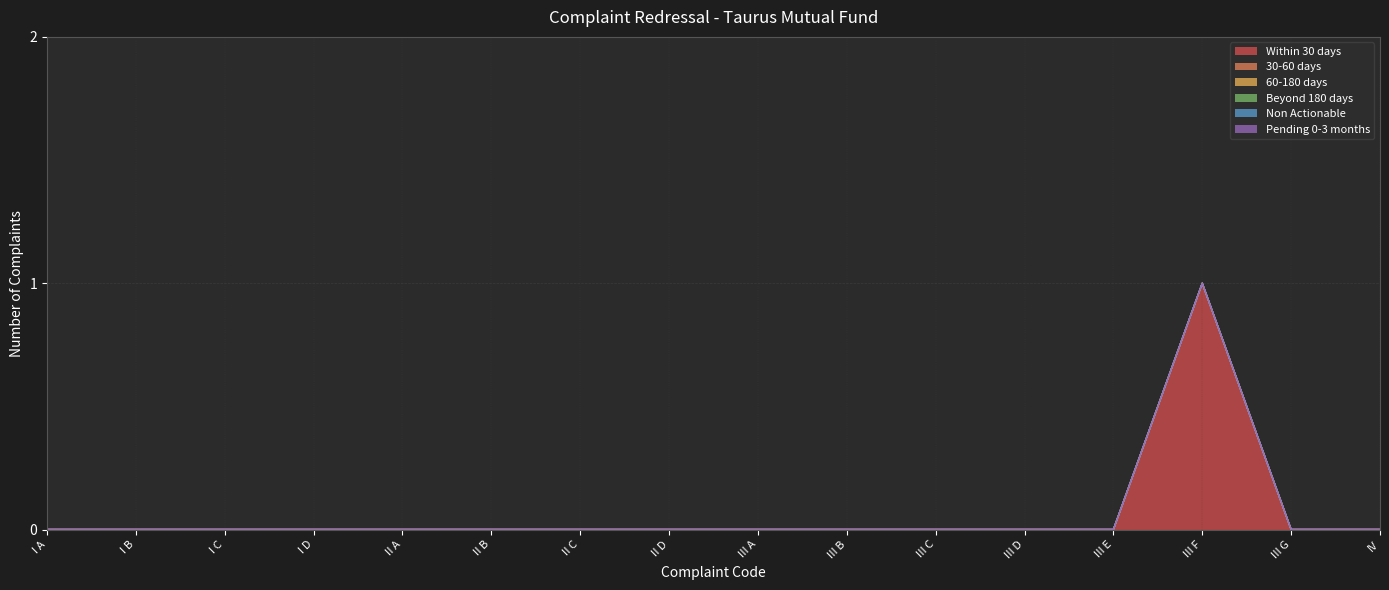

Does the chart have visible grid lines?

Yes